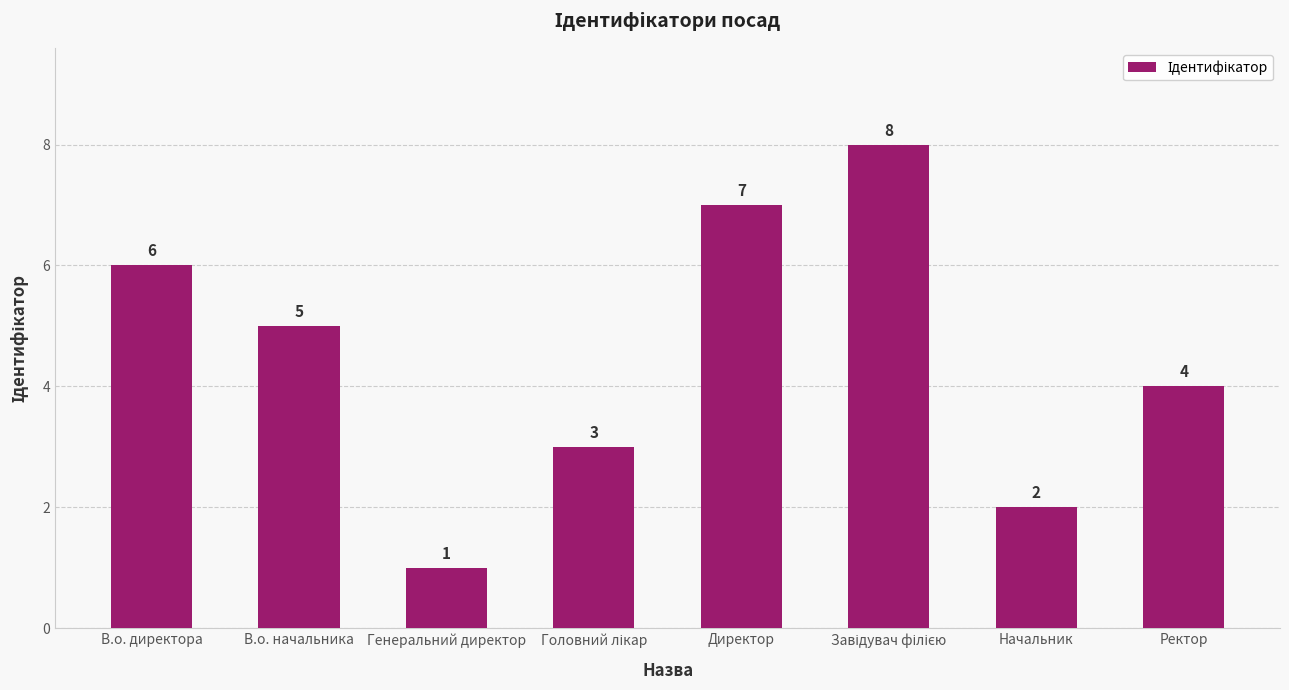

Is it true that the value at Начальник is 3?

False